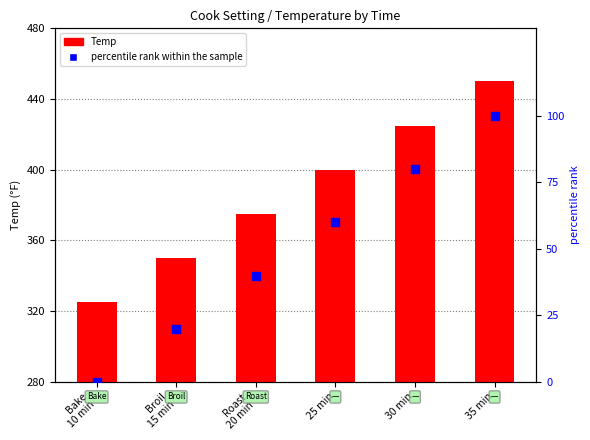

At which category is the sum across all series the highest?

35 min